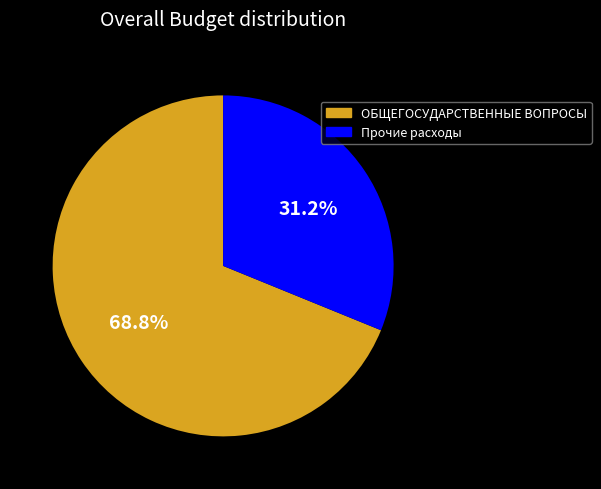

Count the number of slices in the pie.

2